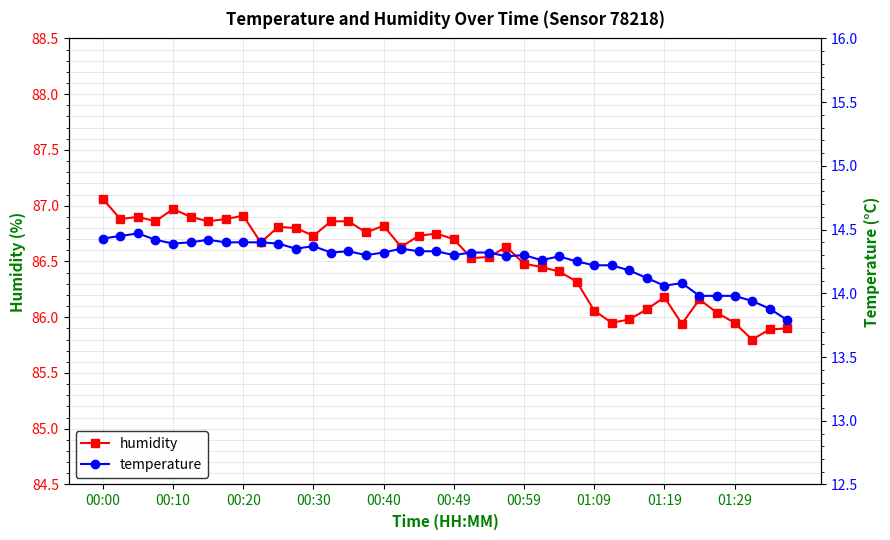

True or false: humidity and temperature cross at least once.

False